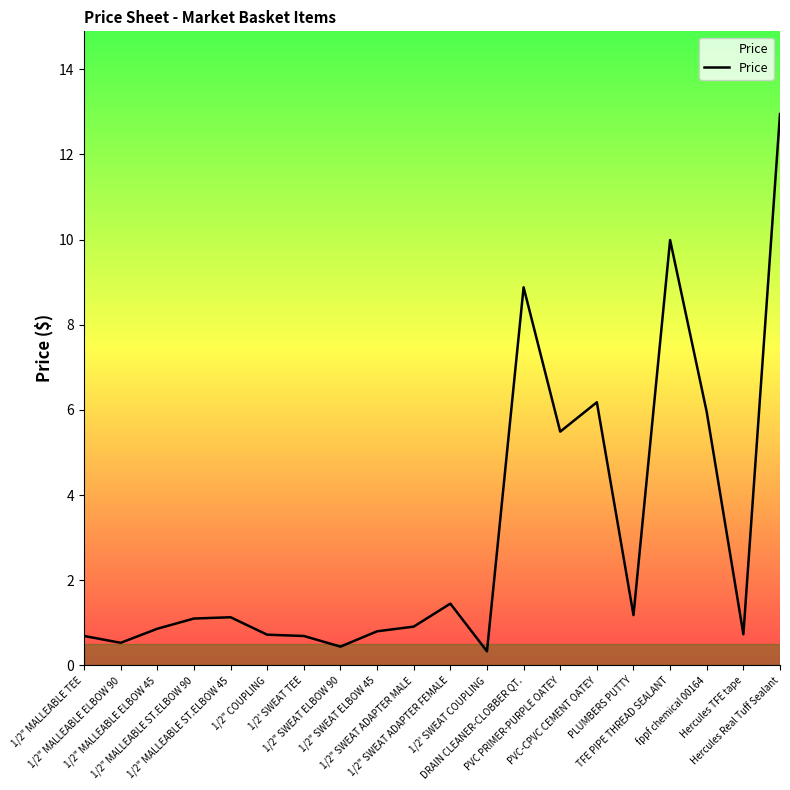

How many values are below 1?

10